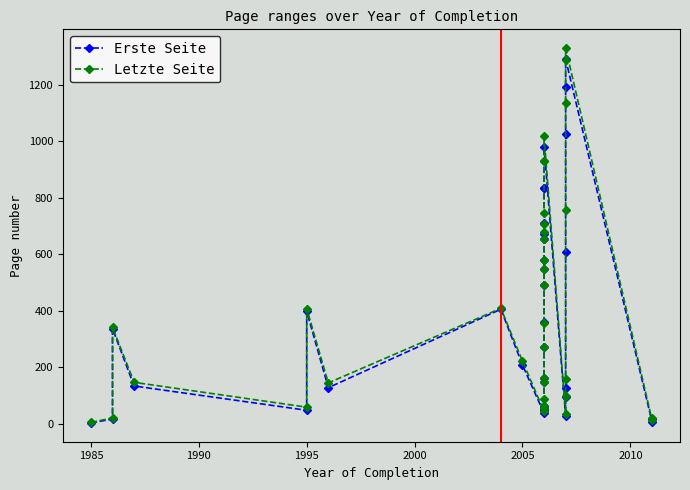

True or false: Erste Seite and Letzte Seite cross at least once.

False